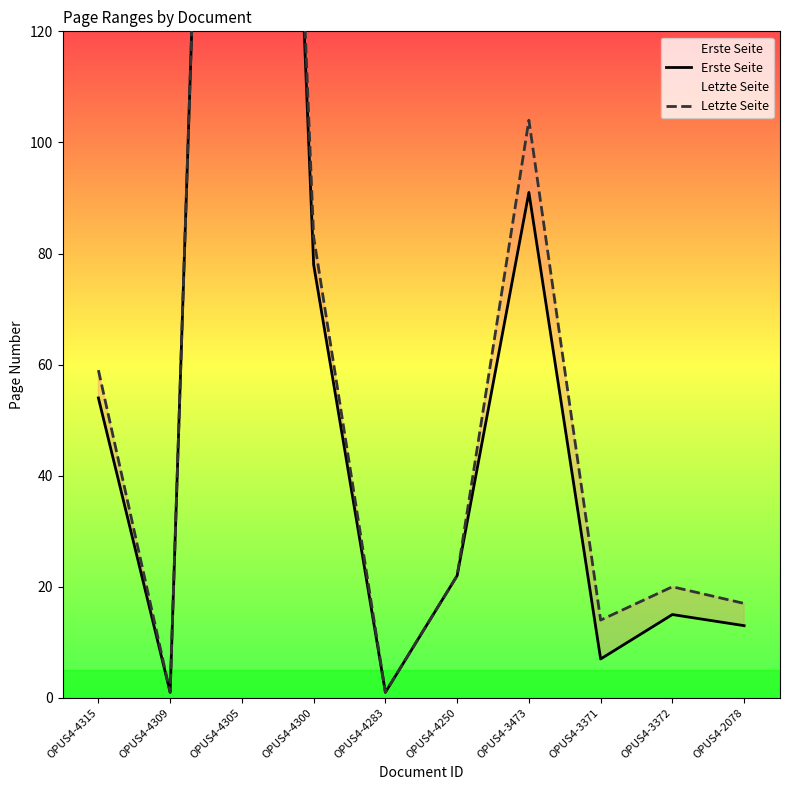

True or false: Erste Seite and Letzte Seite intersect in this chart.

False